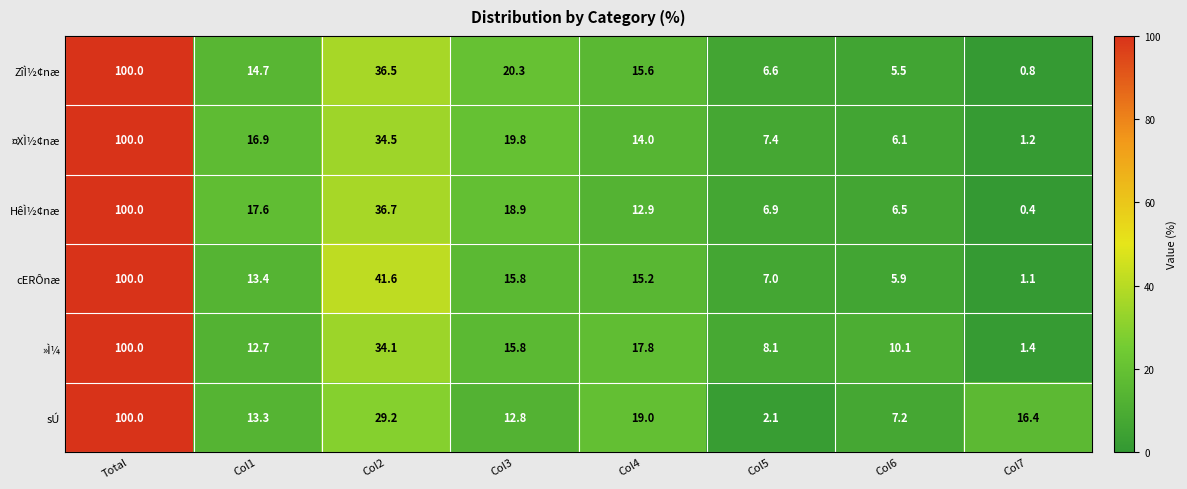

Rank the categories by »Ì¼ value from lowest to highest.

Col7, Col5, Col6, Col1, Col3, Col4, Col2, Total